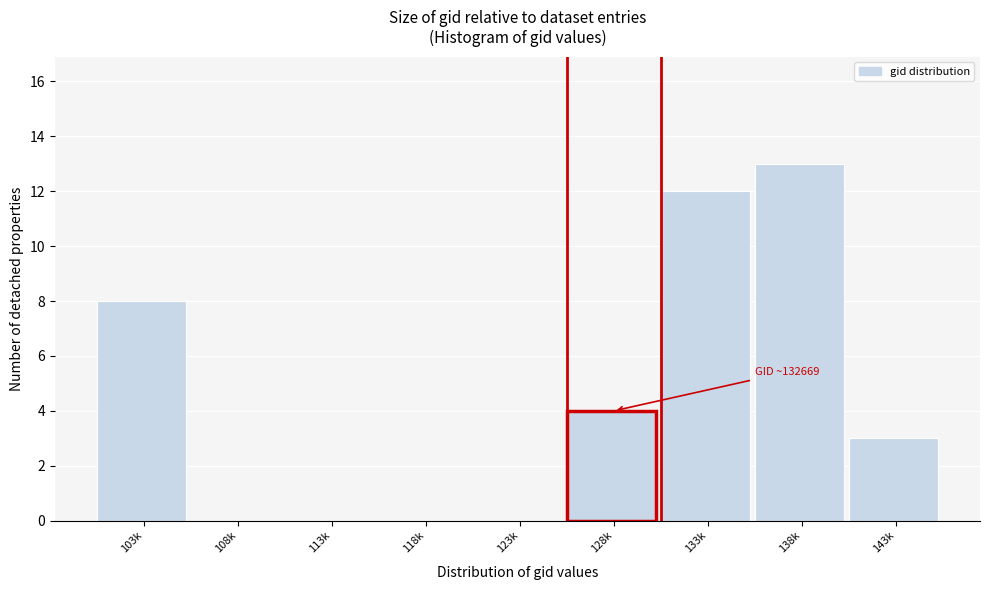

Reading left to right, extract all data points from this chart.

103k=8	108k=0	113k=0	118k=0	123k=0	128k=4	133k=12	138k=13	143k=3